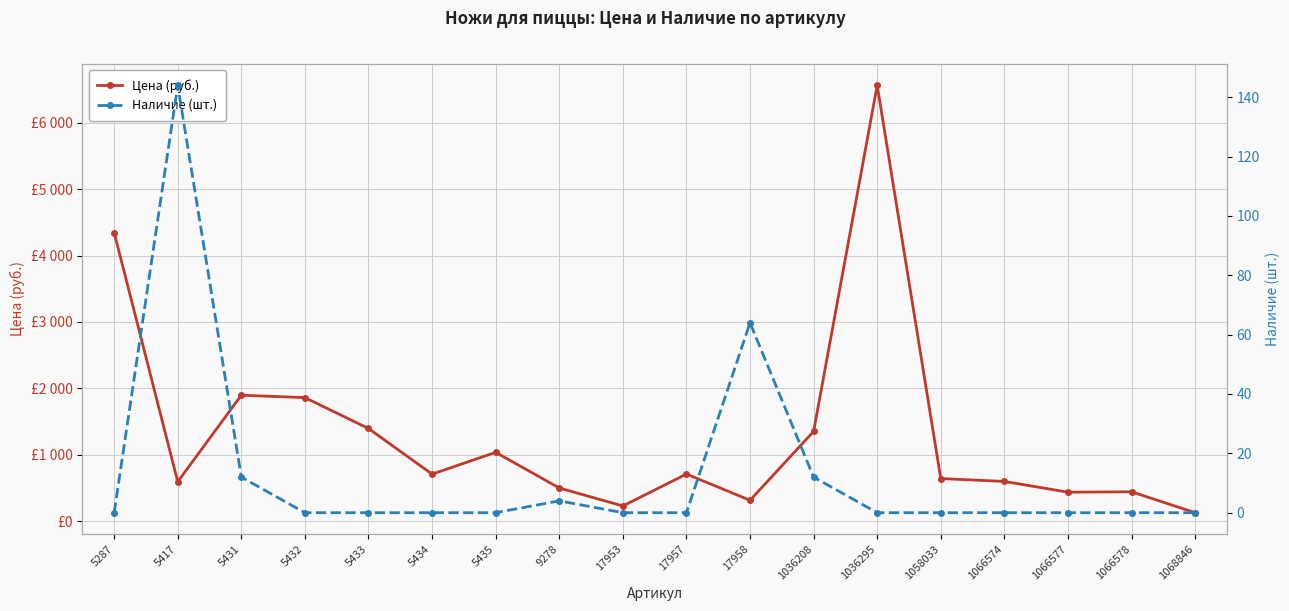

Between 5434 and 1058033, which series saw the biggest shift?

Цена (руб.)